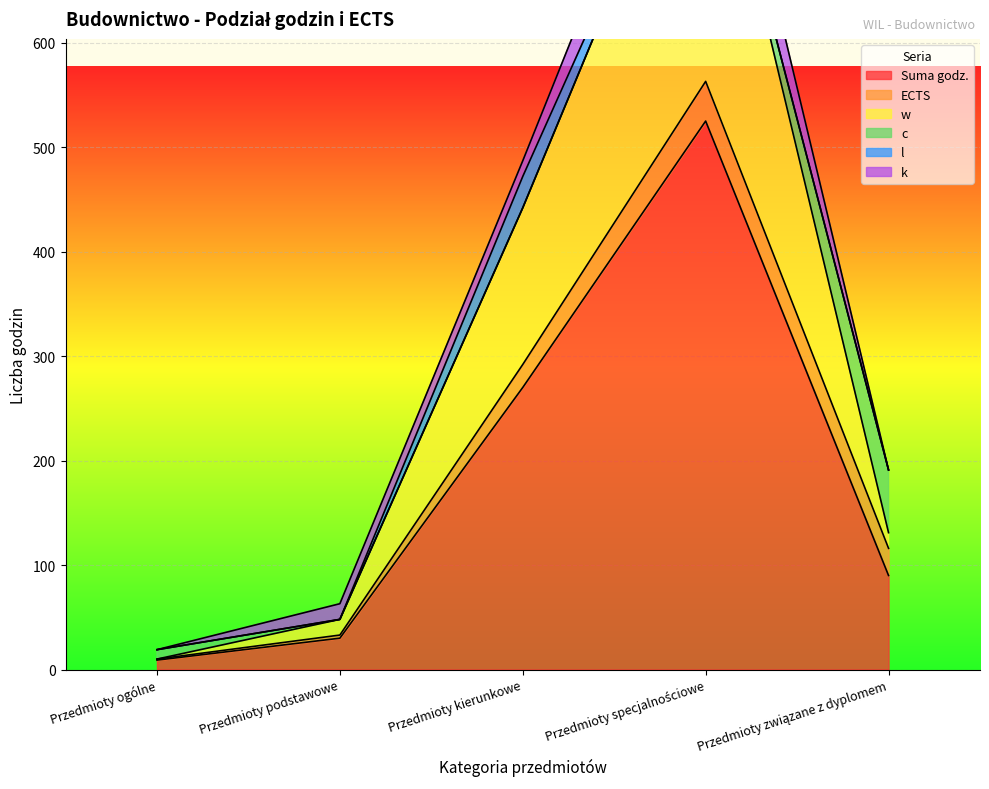

How many lines are shown in the chart?

6